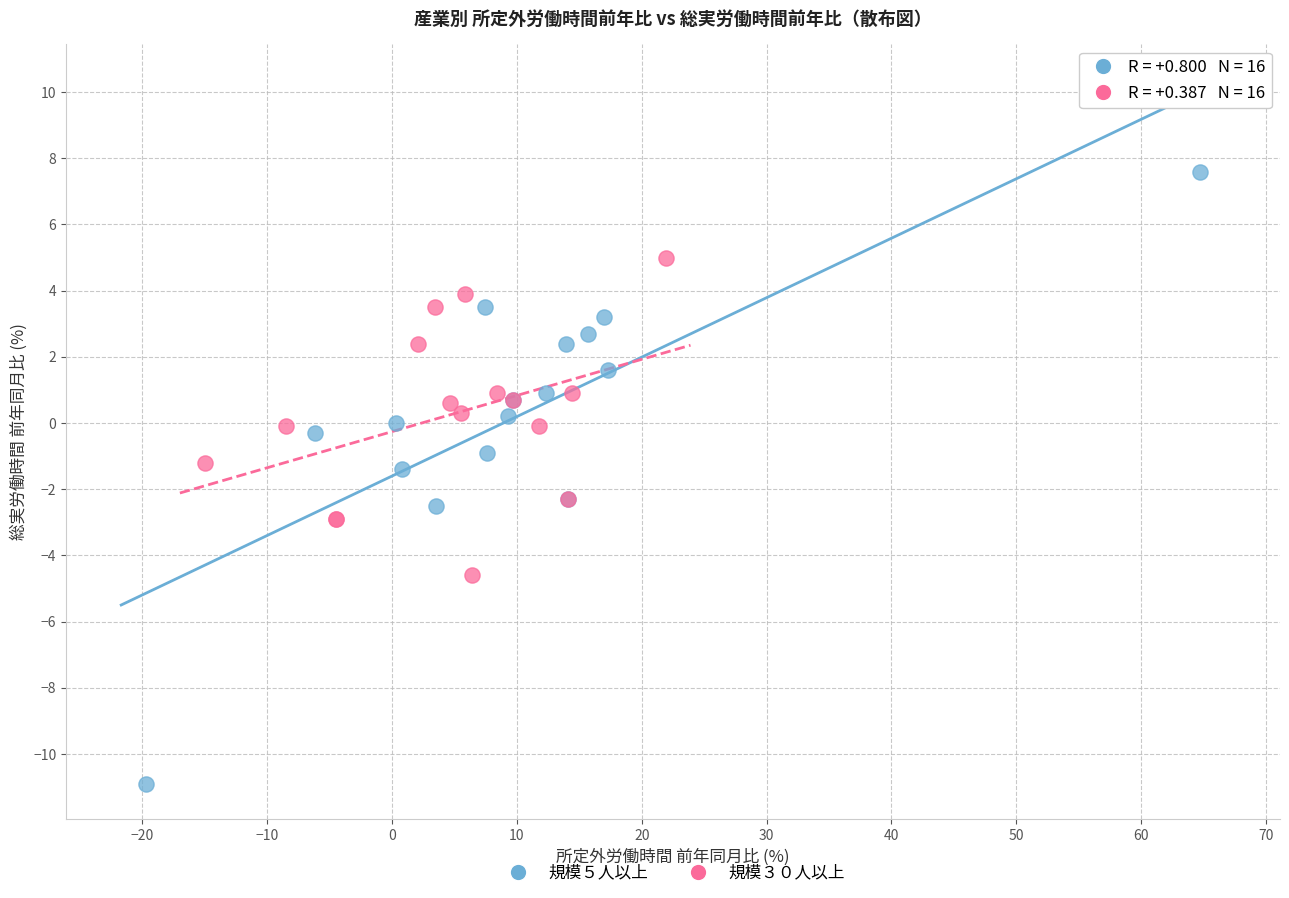

Which series contains the lowest Y value?

規模５人以上